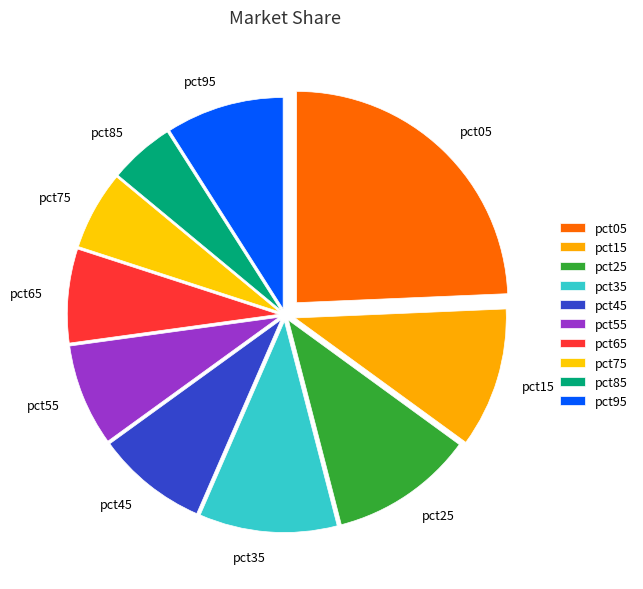

How many segments does this pie chart have?

10